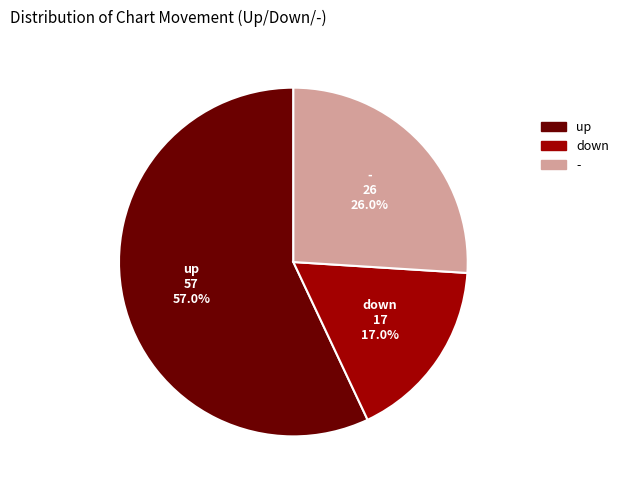

Between - and up, which is larger?

up